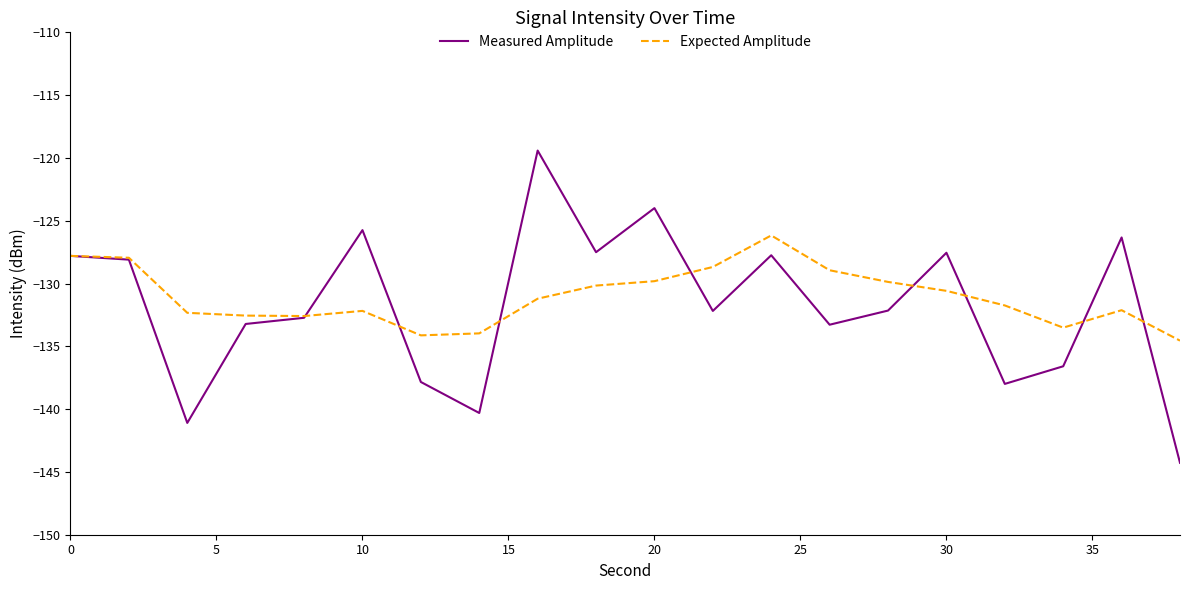

What is the greatest value displayed?

-119.4